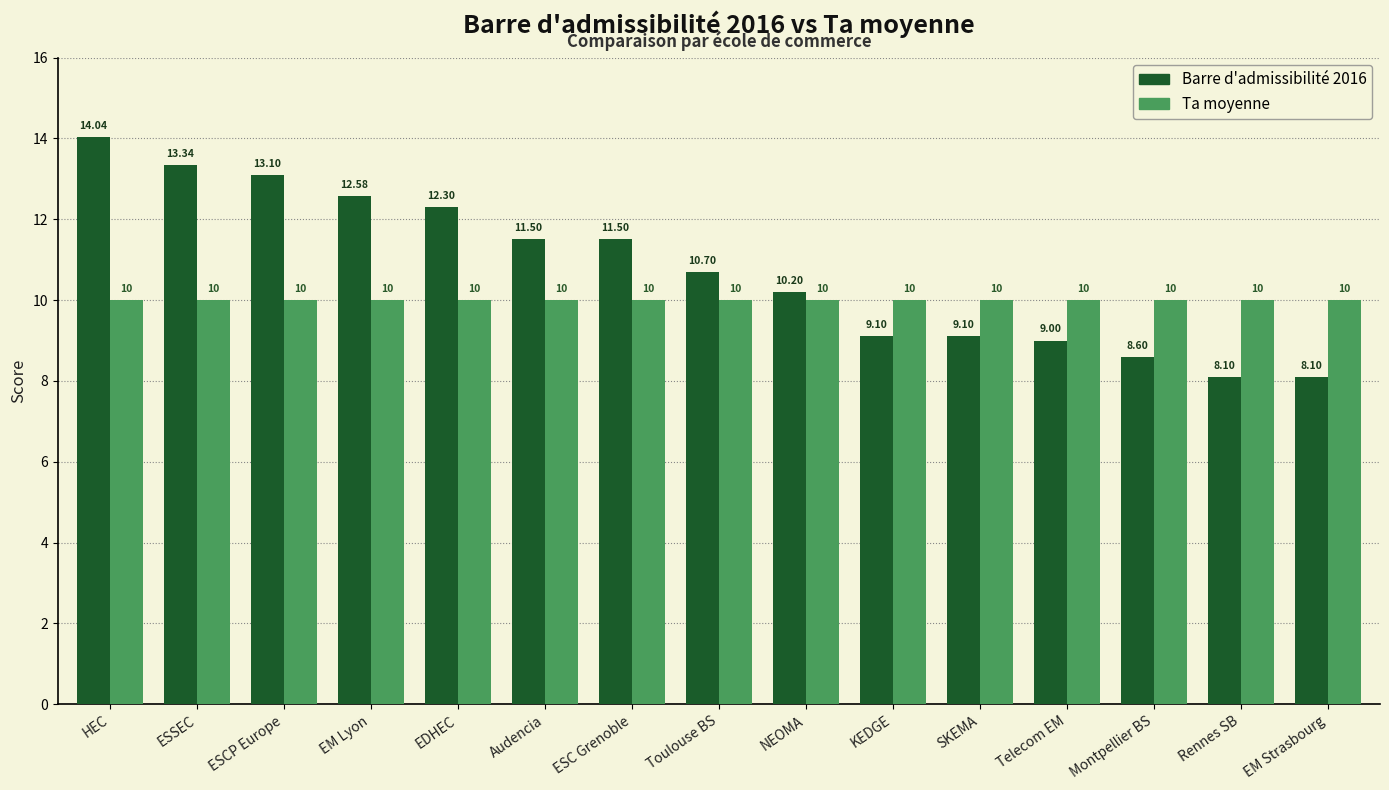

True or false: Barre d'admissibilité 2016 has a value of 8.1 at EM Strasbourg.

True